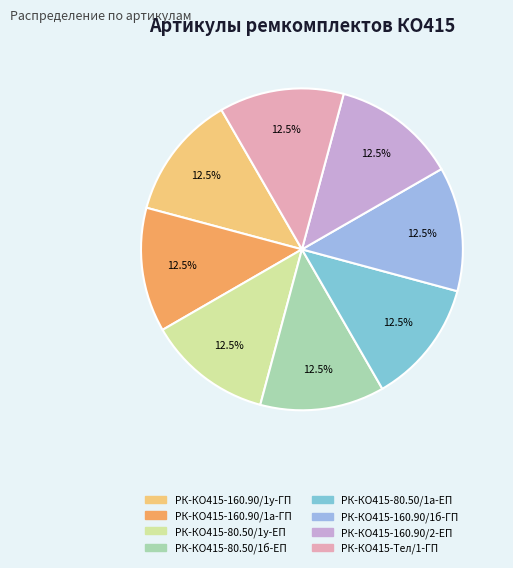

Rank the categories by value from lowest to highest.

РК-КО415-80.50/1а-ЕП, РК-КО415-80.50/1б-ЕП, РК-КО415-80.50/1у-ЕП, РК-КО415-160.90/1а-ГП, РК-КО415-160.90/1б-ГП, РК-КО415-160.90/1у-ГП, РК-КО415-160.90/2-ЕП, РК-КО415-Тел/1-ГП